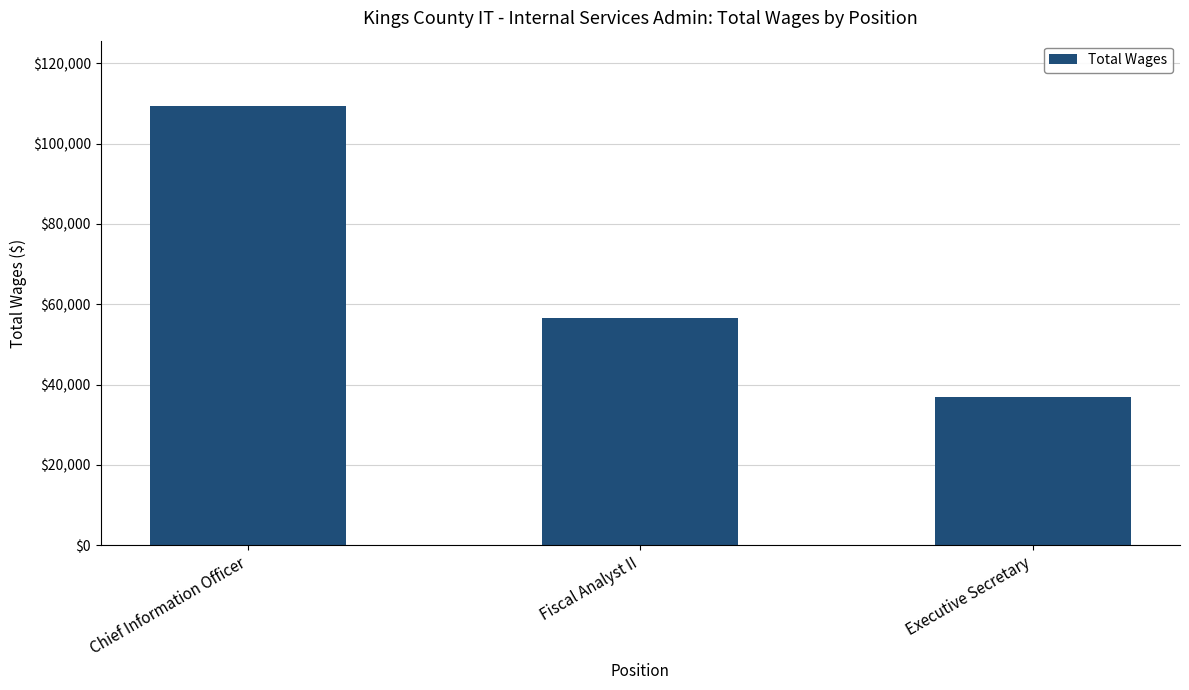

What is the maximum value shown in the chart?

109253